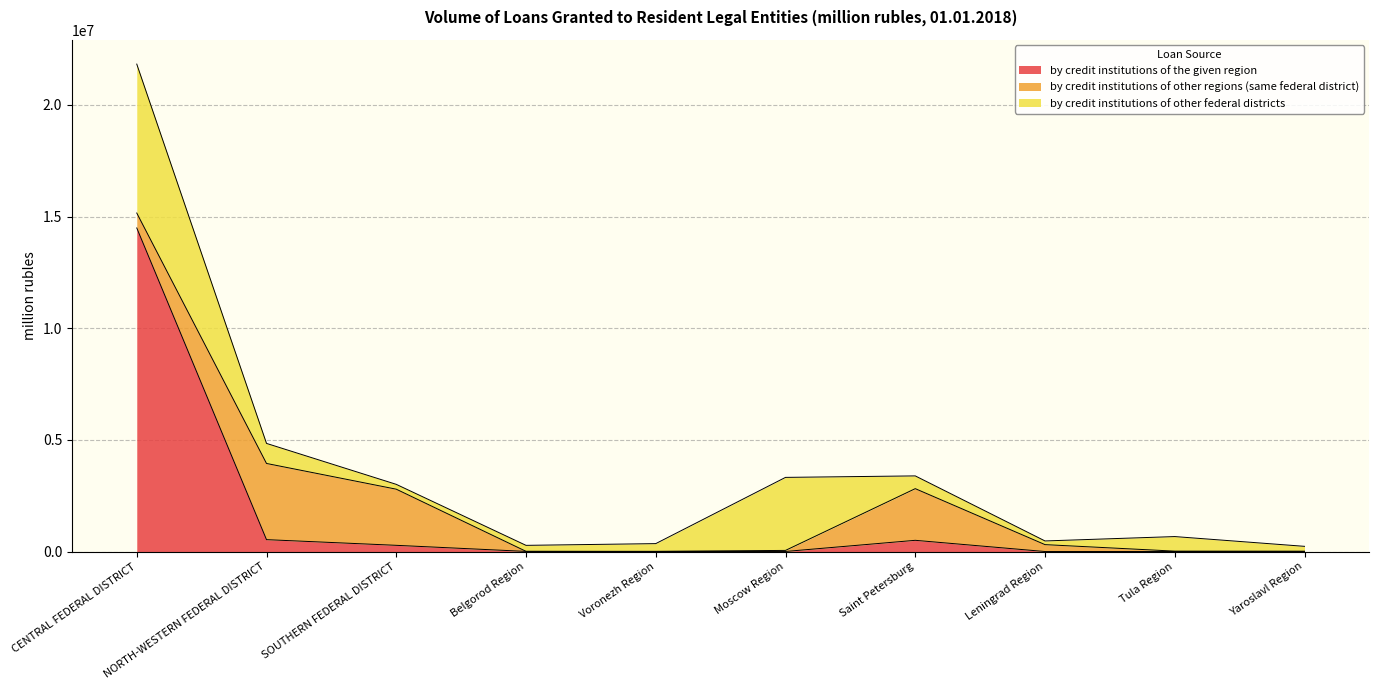

How many data points in by credit institutions of other federal districts are above 571114?

4